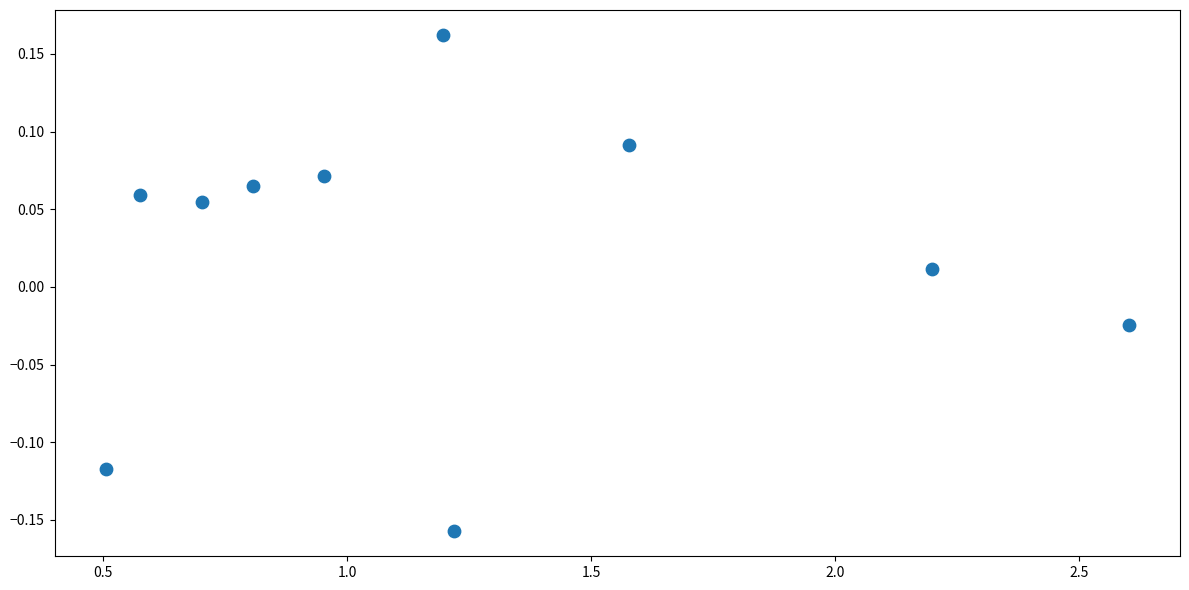

What is the average X value?

1.2